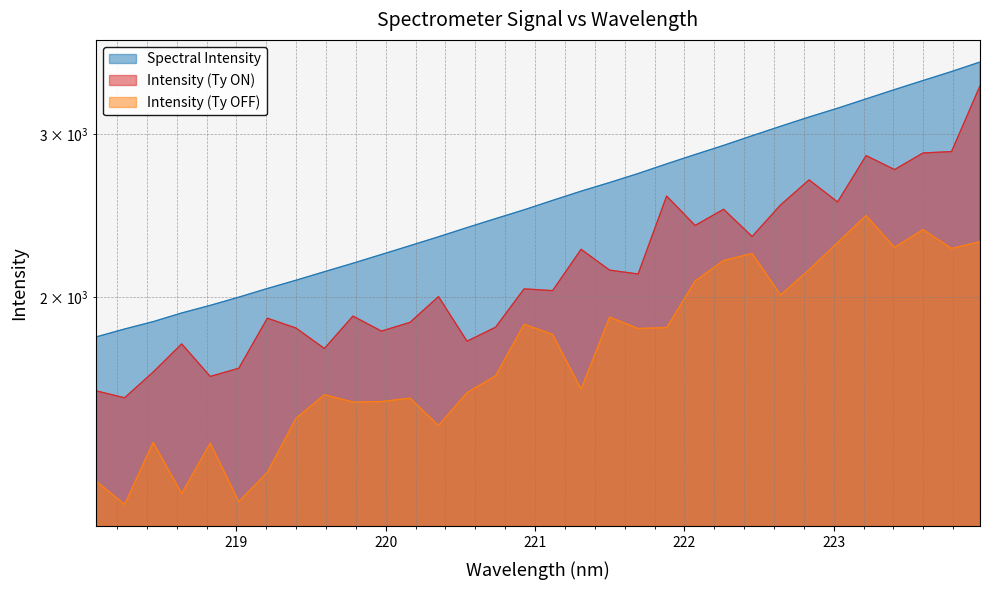

Does the chart have visible grid lines?

Yes